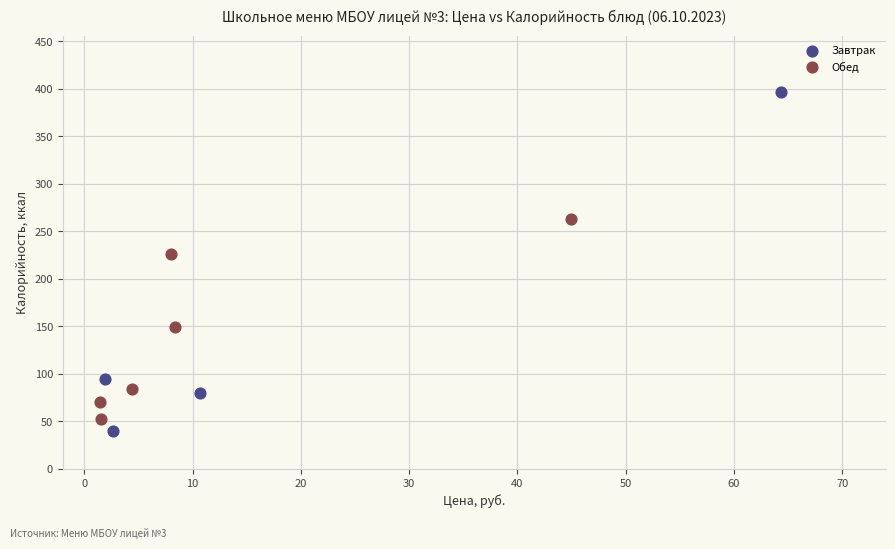

Which series contains the highest Y value?

Завтрак